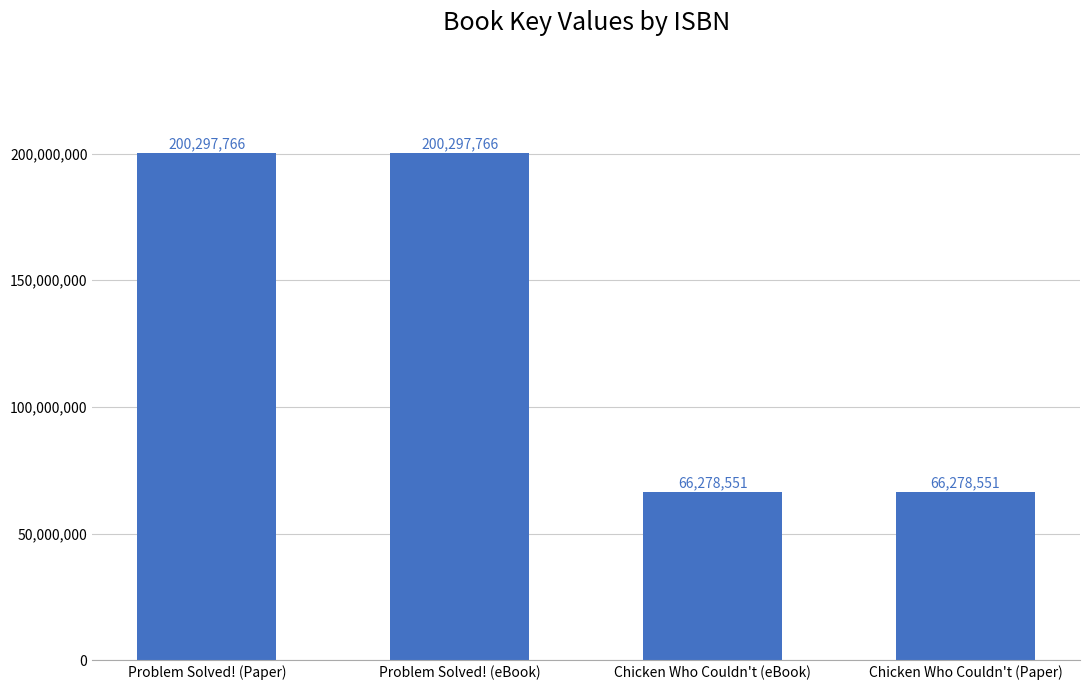

What is the minimum value shown in the chart?

66278551